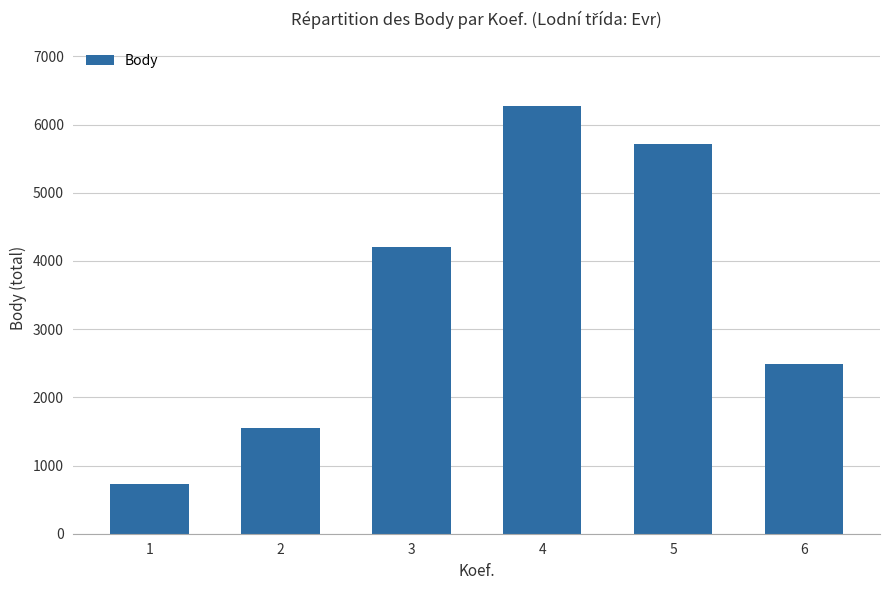

List the labels in order of value, smallest first.

1, 2, 6, 3, 5, 4